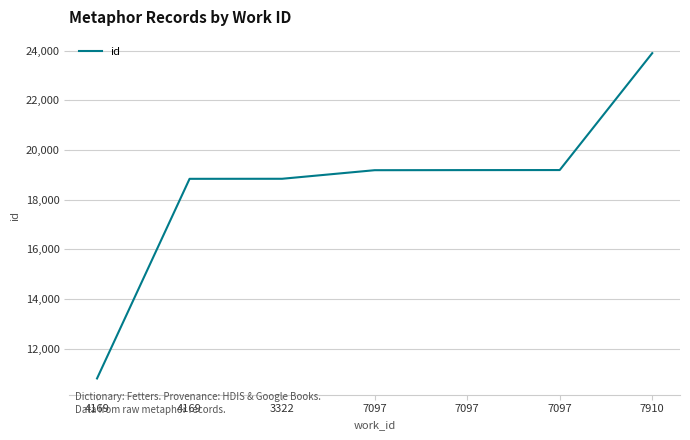

How many categories are shown in the chart?

7